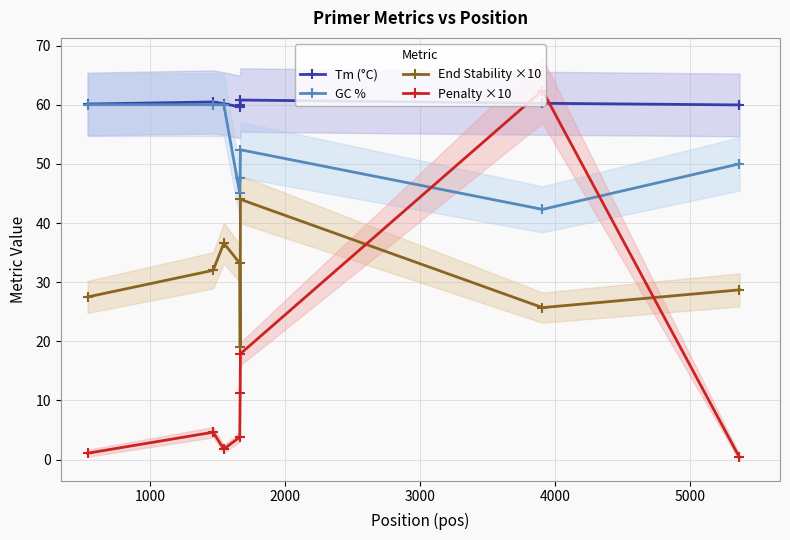

What is the sum of all GC % values?

417.3